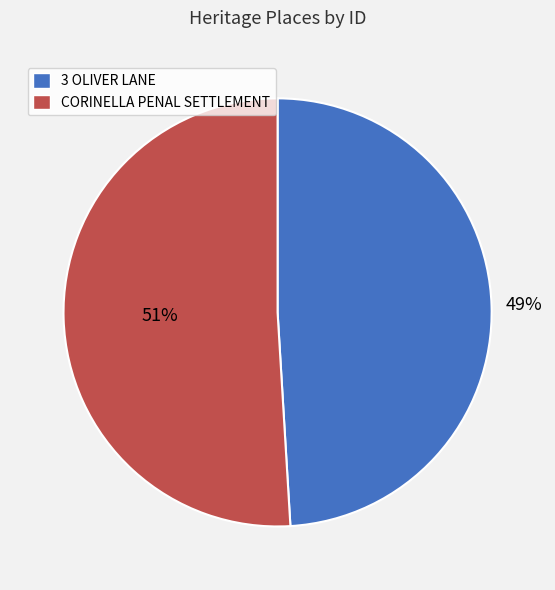

Rank the categories by value from highest to lowest.

CORINELLA PENAL SETTLEMENT, 3 OLIVER LANE